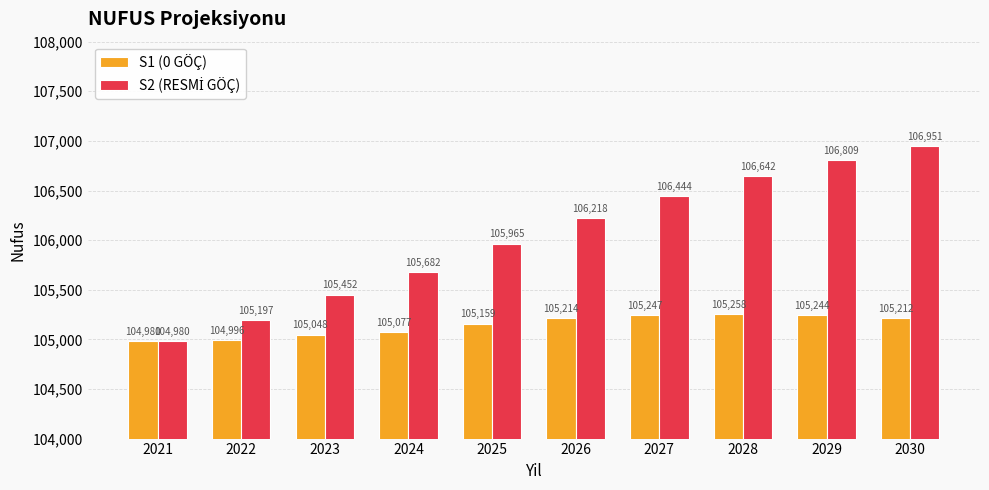

At which category does the chart reach its minimum across all series?

2021